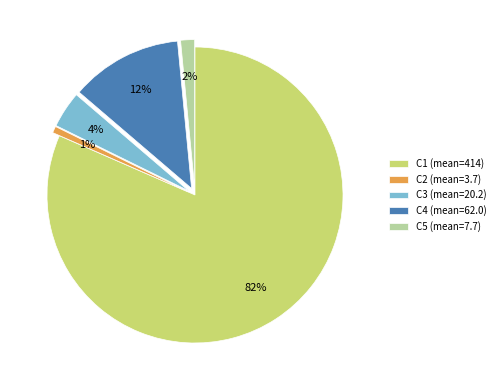

To the nearest percent, what is the combined percentage of C2 and C4?

13%